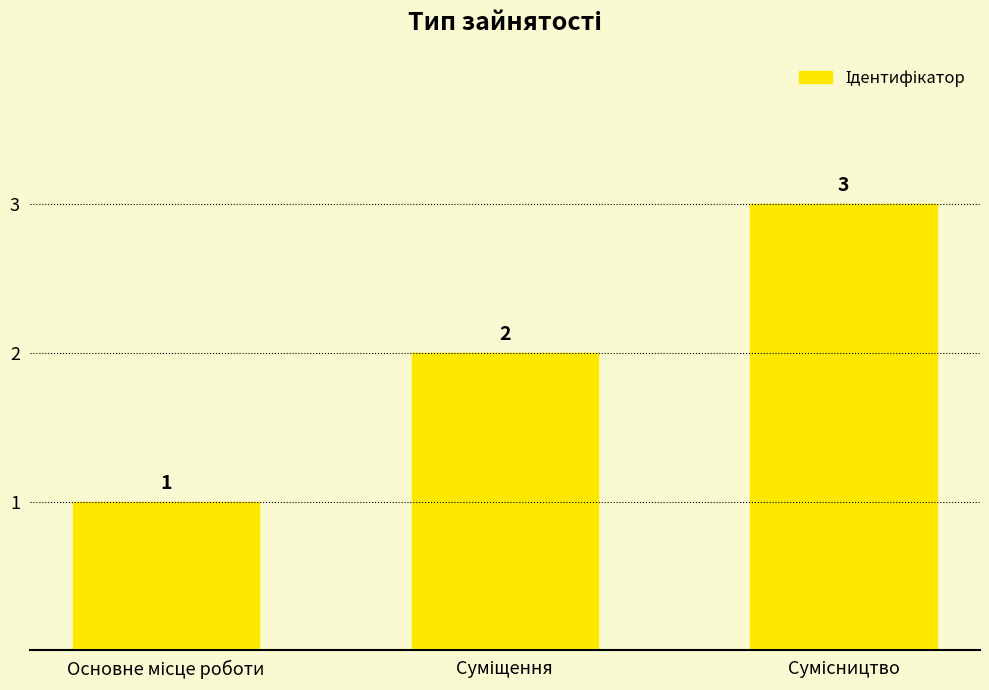

What is the value of the 2nd bar from the left?

2